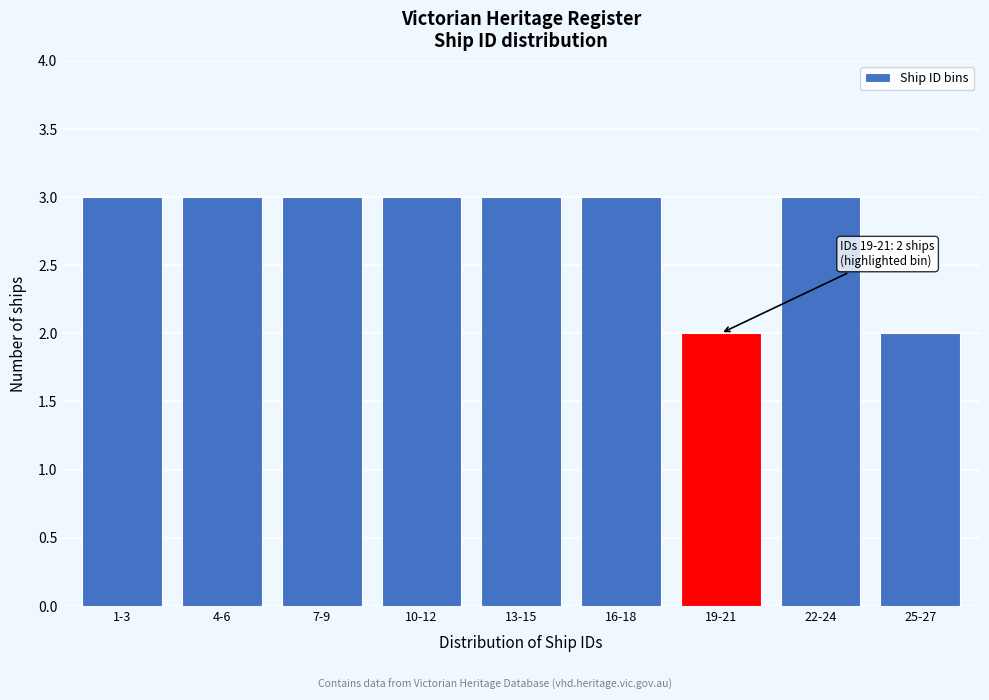

Reading left to right, transcribe all the data shown in this chart.

3	3	3	3	3	3	2	3	2